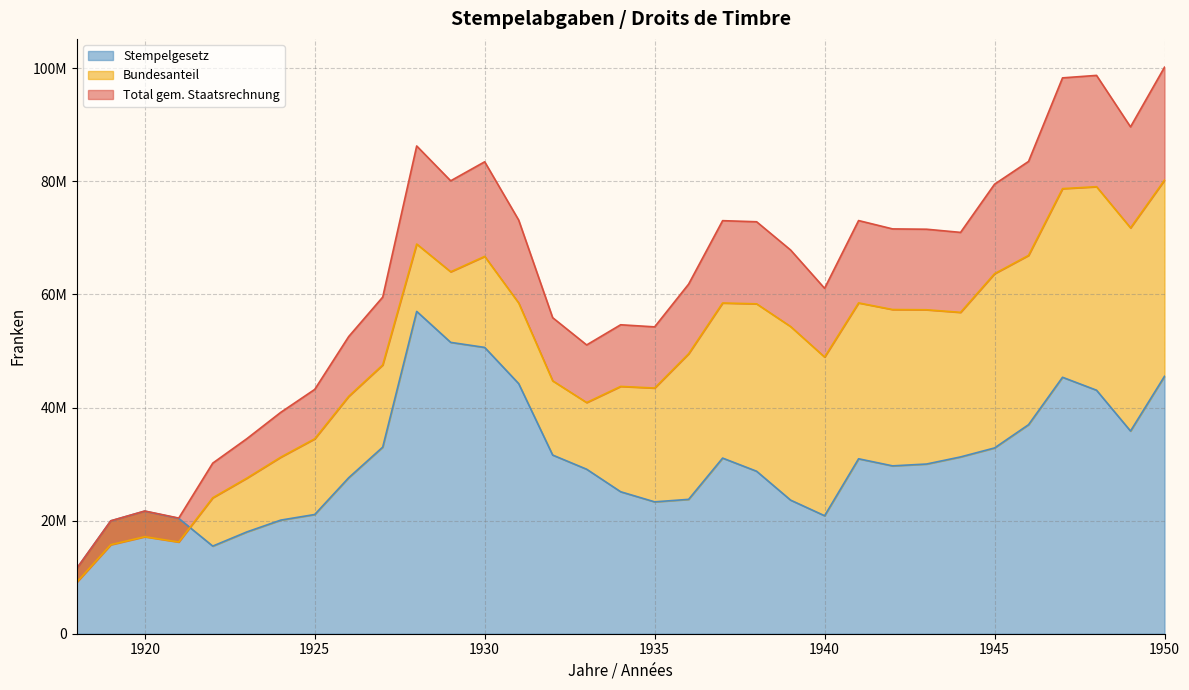

Between 1940 and 1949, which series saw the biggest shift?

Total gem. Staatsrechnung